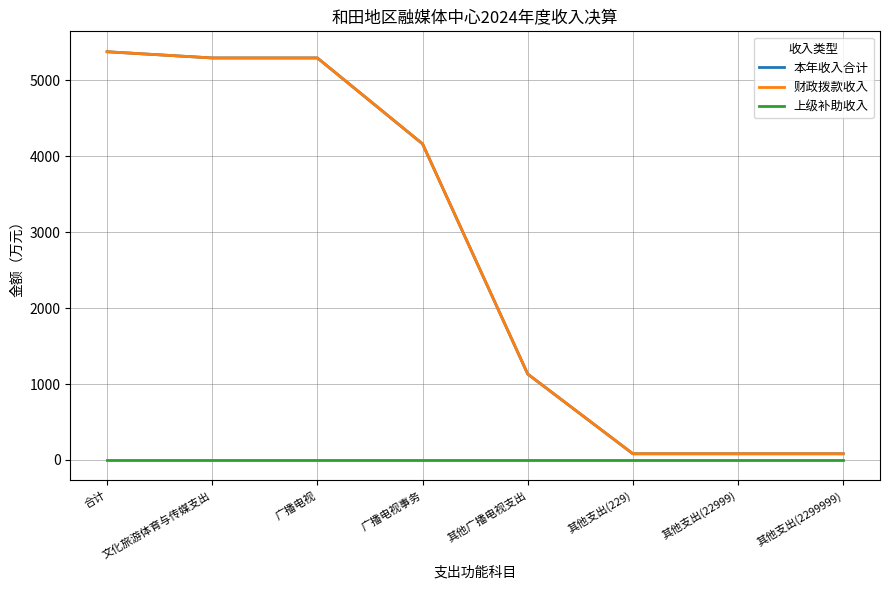

Does the chart have visible grid lines?

Yes